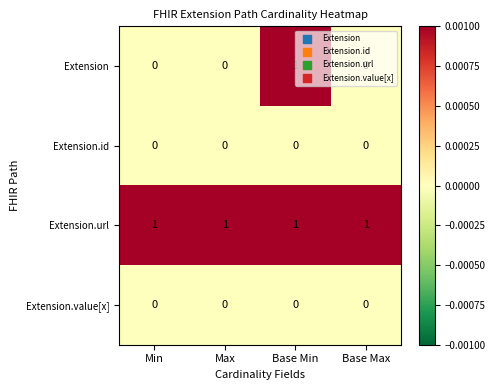

At how many categories does at least one series exceed 0?

4